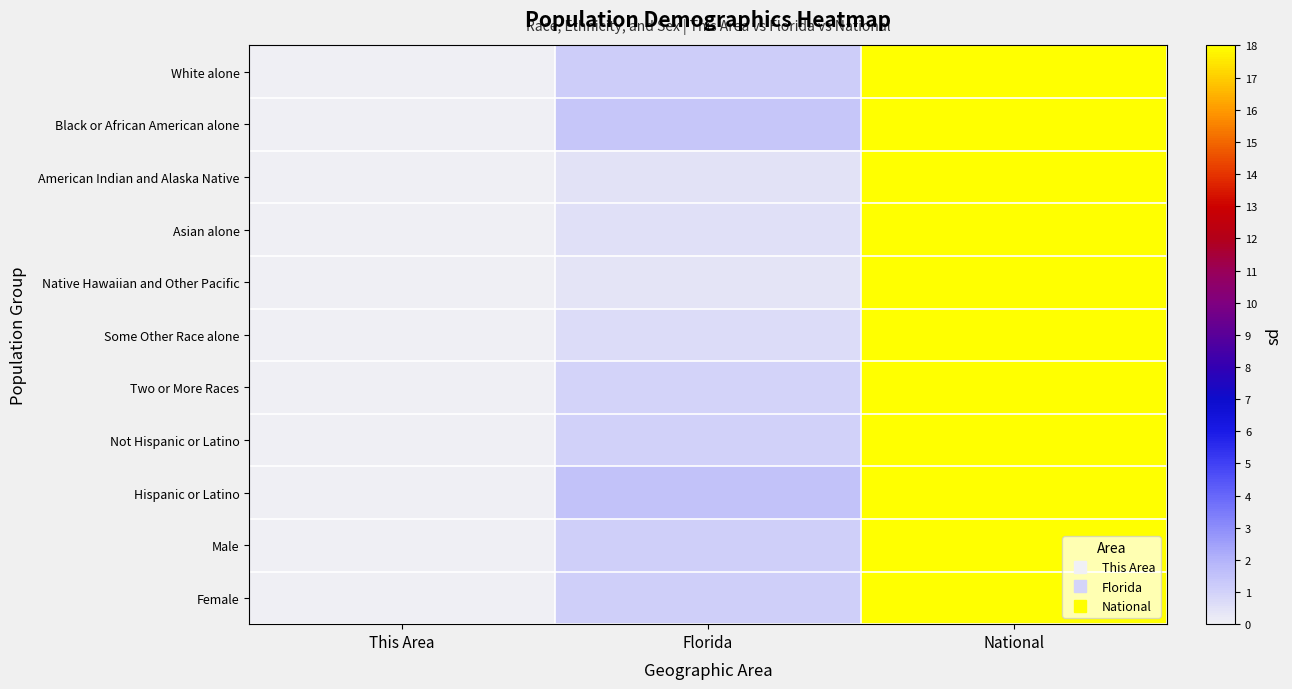

Which category has the lowest value across all series?

This Area